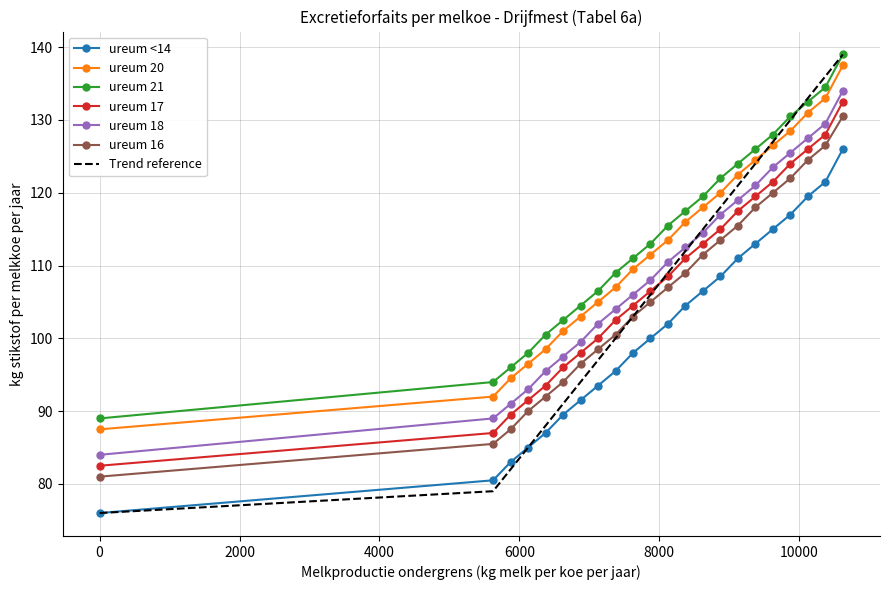

What are all the series names shown in the legend?

ureum <14, ureum 20, ureum 21, ureum 17, ureum 18, ureum 16, Trend reference